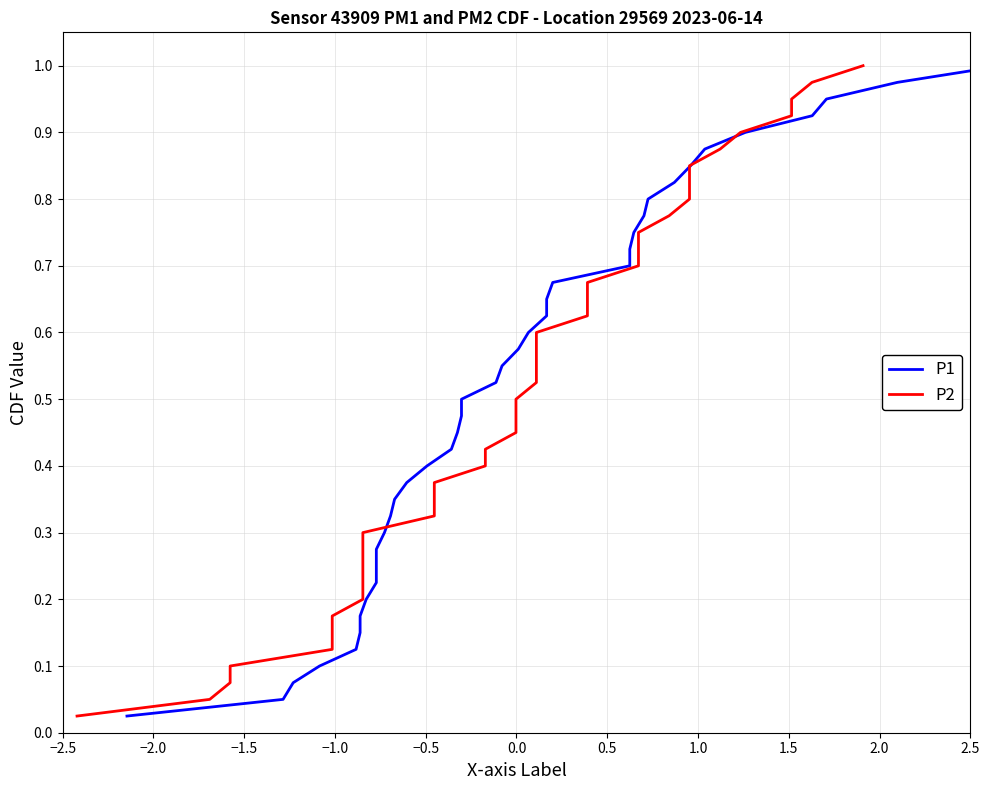

Does the chart have visible grid lines?

Yes